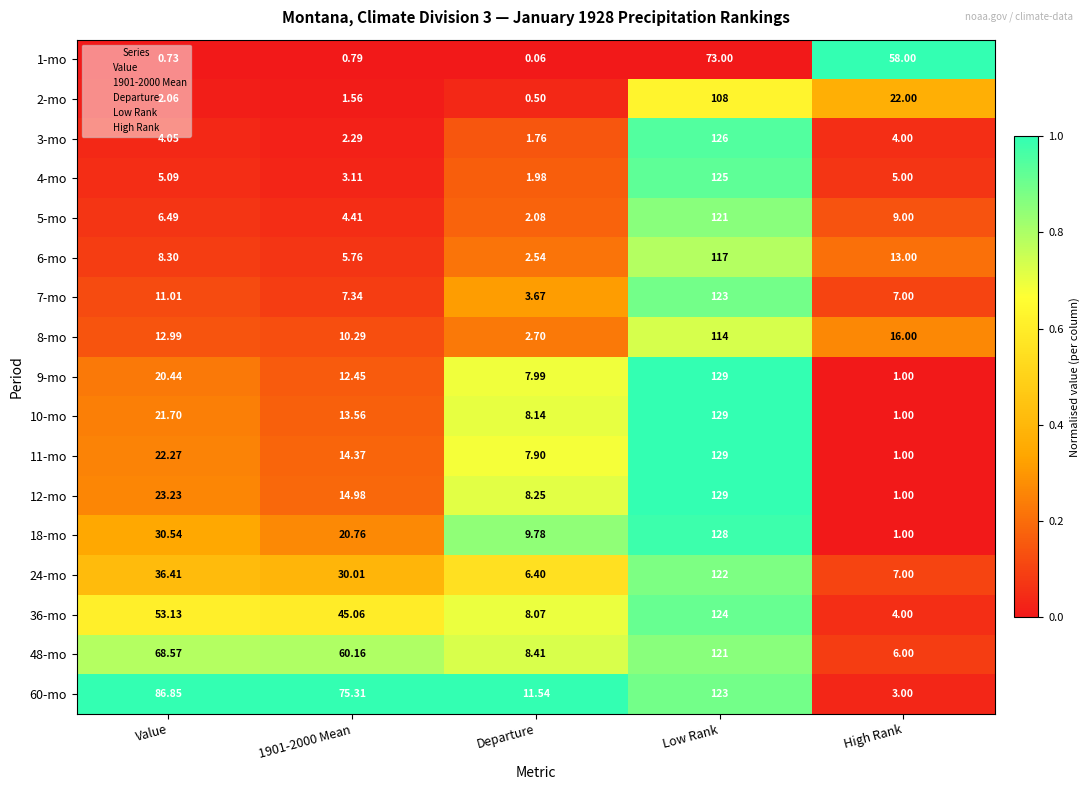

At which label does 1-mo reach its minimum?

Departure